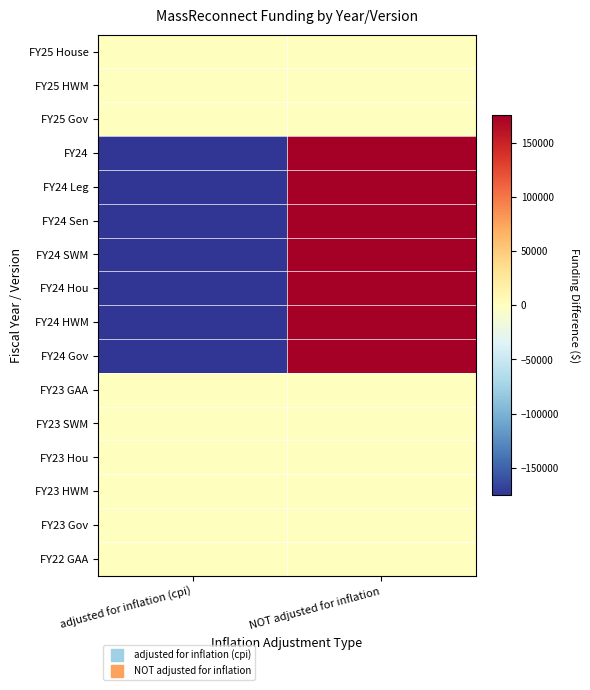

What is the total value across all series at NOT adjusted for inflation?

1226799